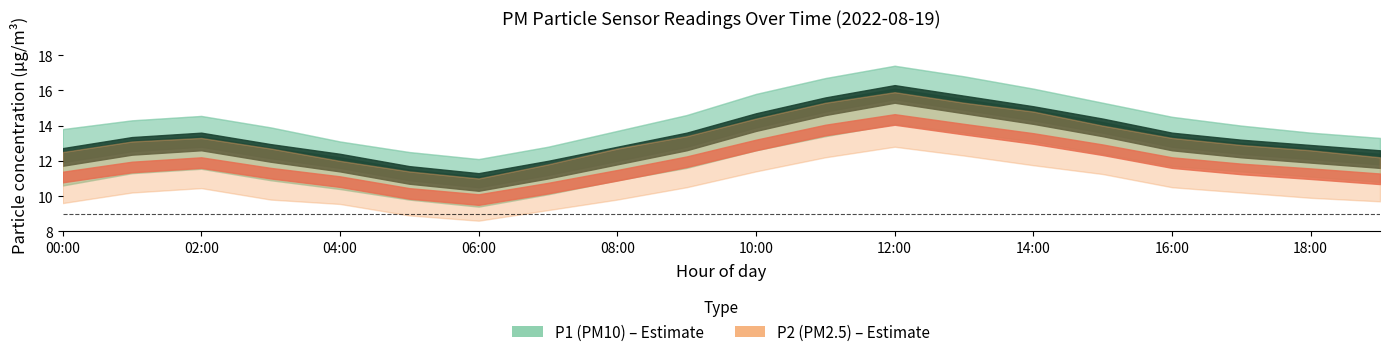

Read the P1_lower value at 02:00.

11.6